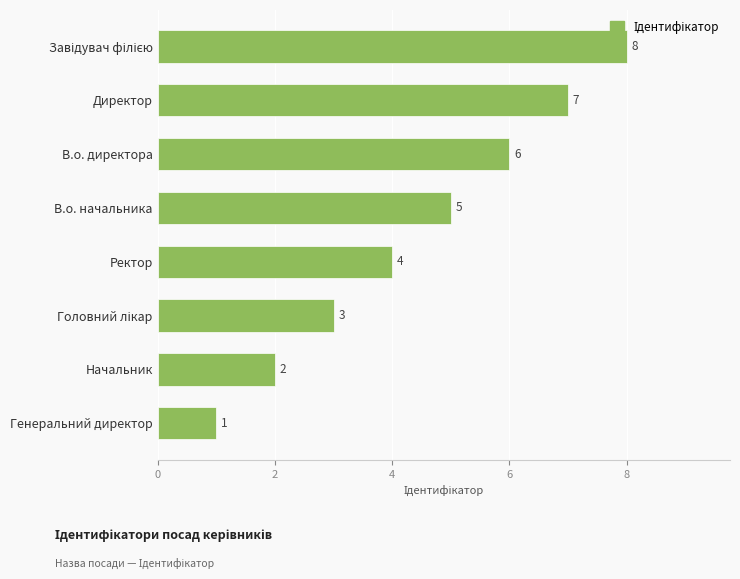

What is the sum of all values?

36